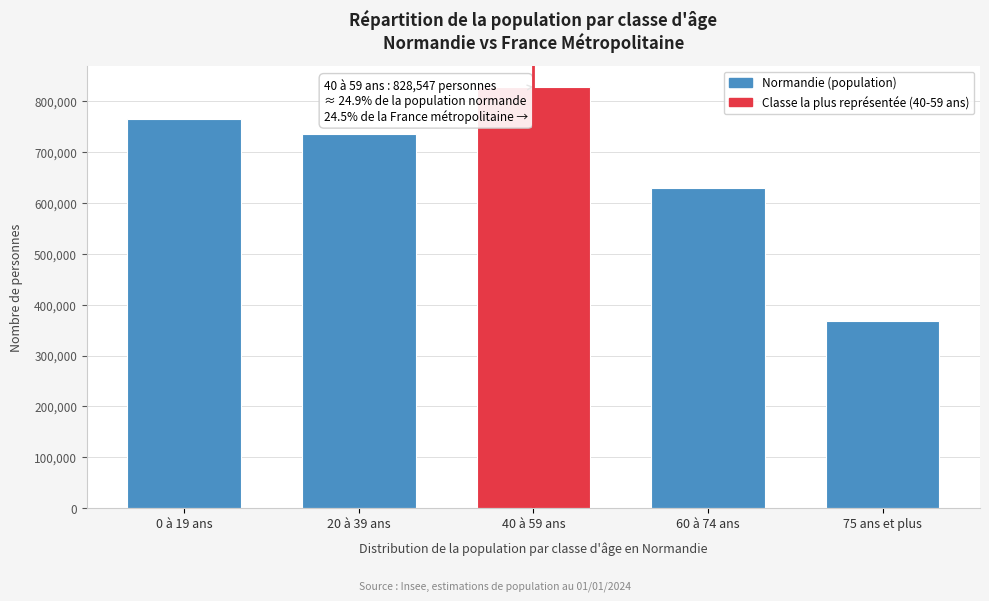

Reading left to right, extract all data points from this chart.

764478	736458	828547	628911	368683